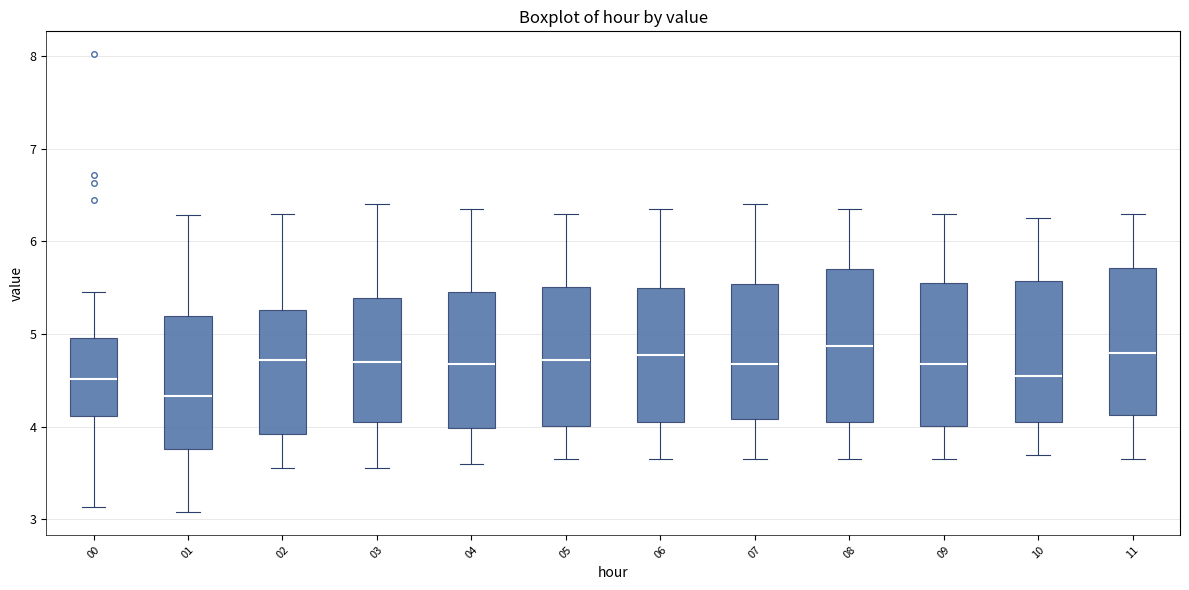

Where is the lower edge of the box at x = 11 on the y-axis? The values are not printed on the chart, so give them approximately, as read against the axis.

4.1